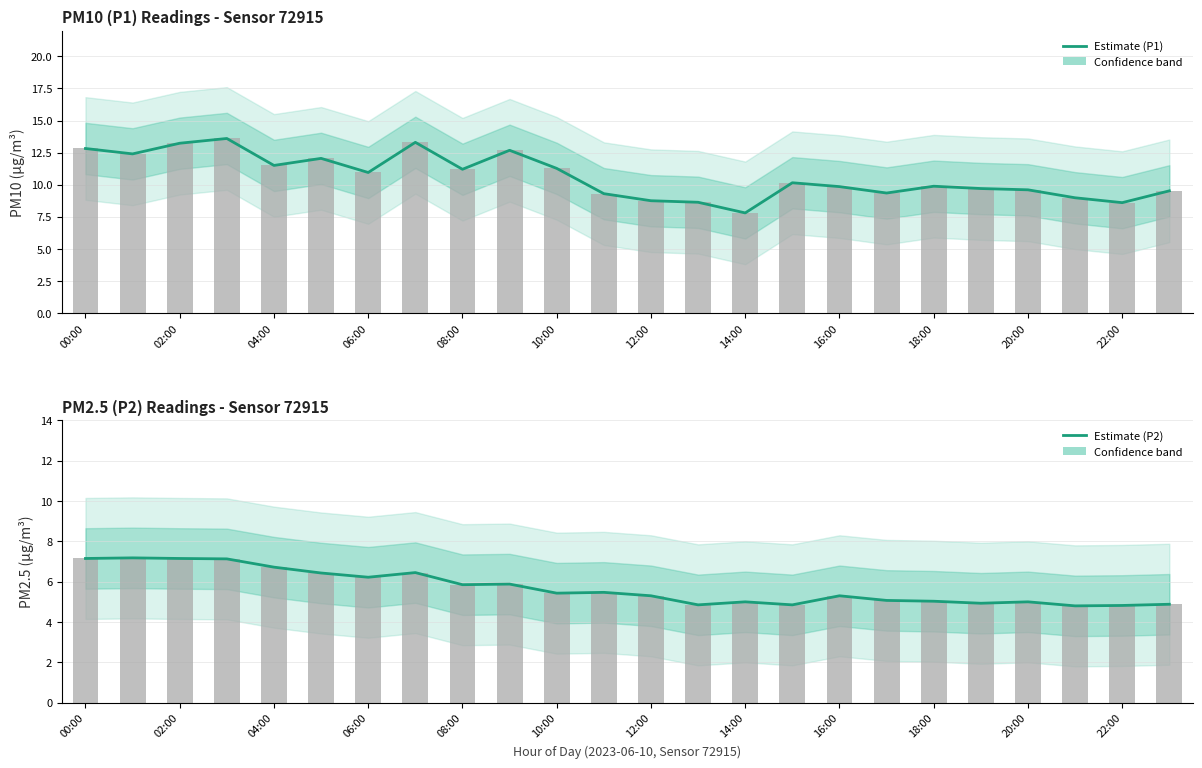

Read the Estimate (P2) value at 12:00.

5.3